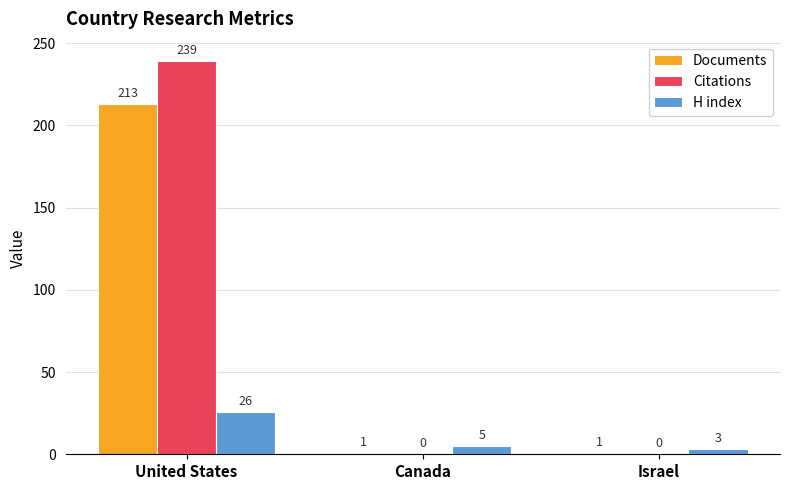

What is the sum of all H index values?

34